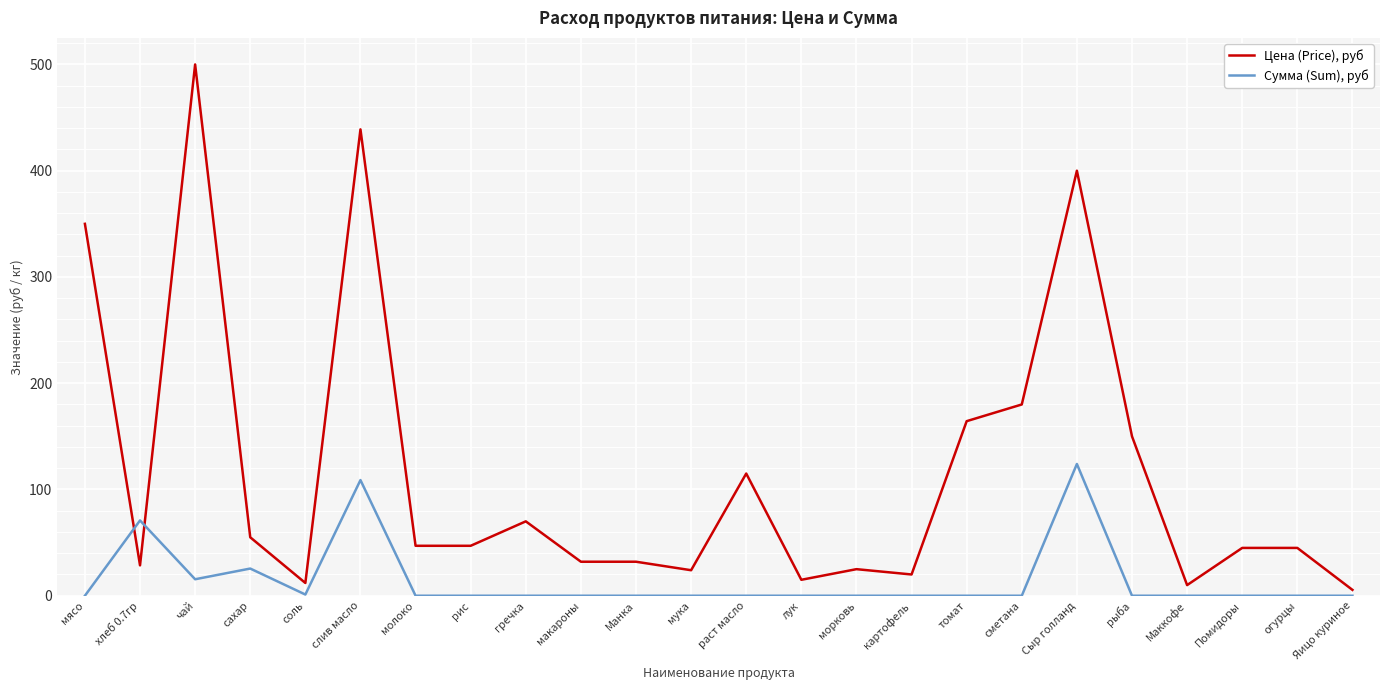

Which series ends up on top after the final intersection of Сумма (Sum), руб and Цена (Price), руб?

Цена (Price), руб